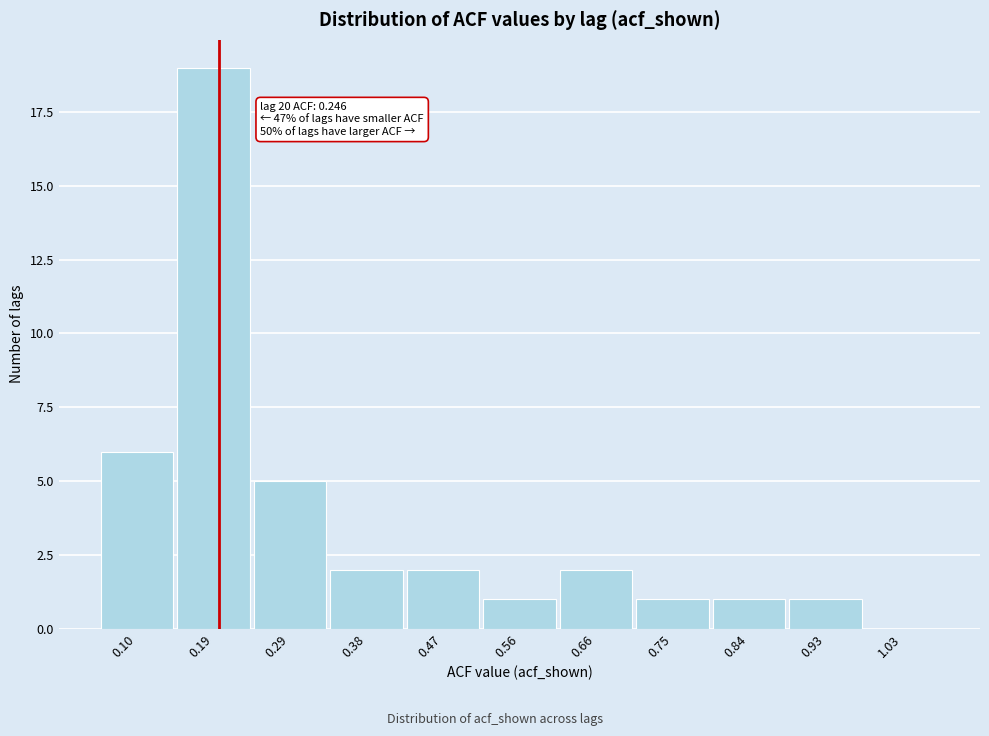

Reading left to right, extract all data points from this chart.

0.10=6	0.19=19	0.29=5	0.38=2	0.47=2	0.56=1	0.66=2	0.75=1	0.84=1	0.93=1	1.03=0